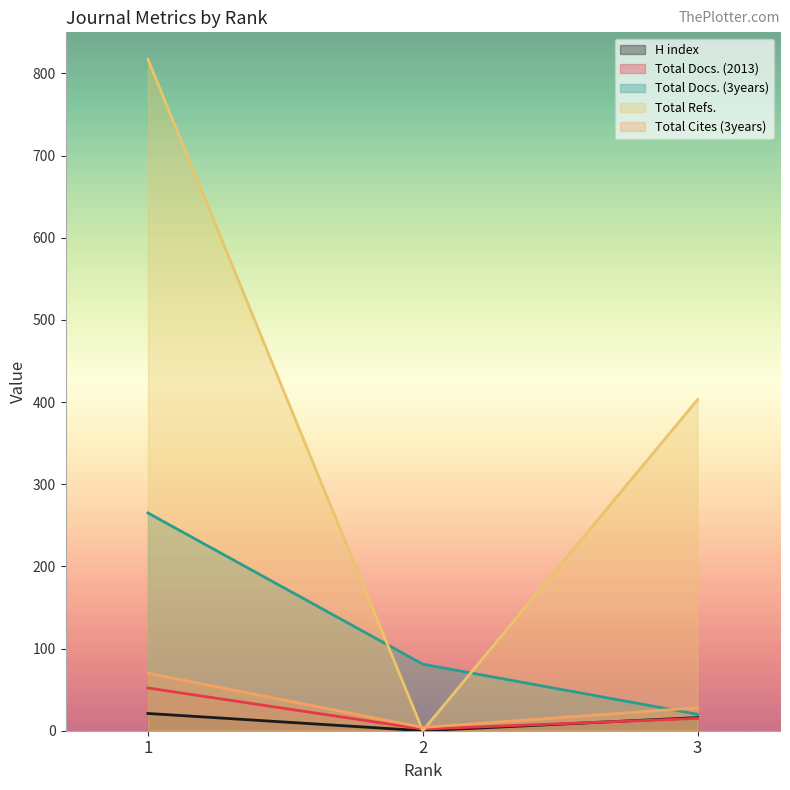

At which label is Total Cites (3years) closest to 37?

3